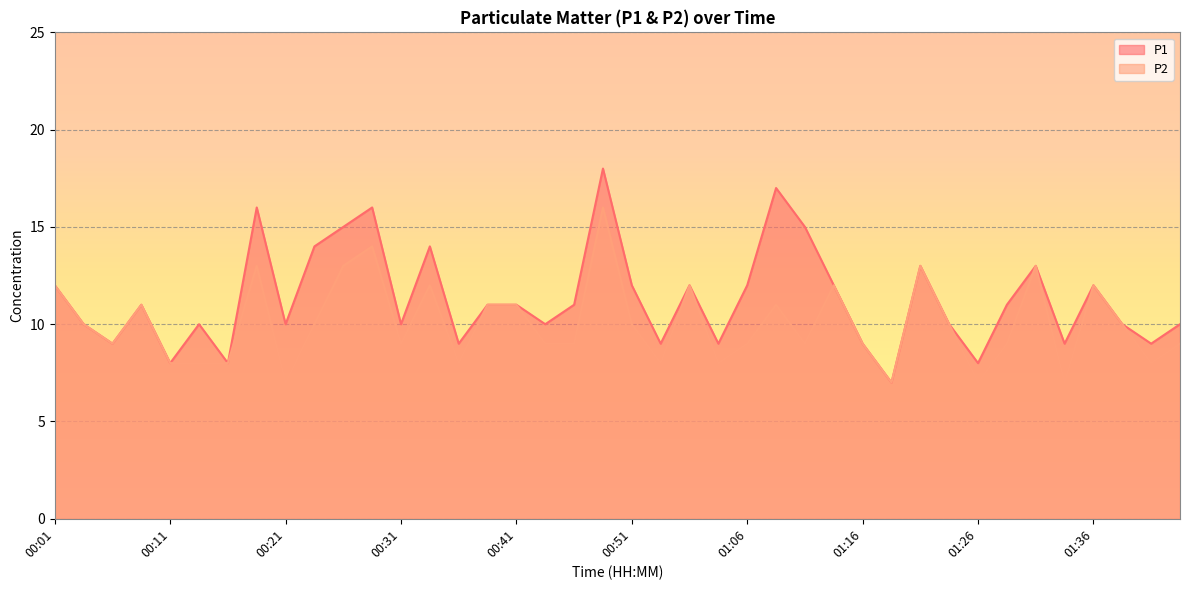

How many series are shown in this chart?

2